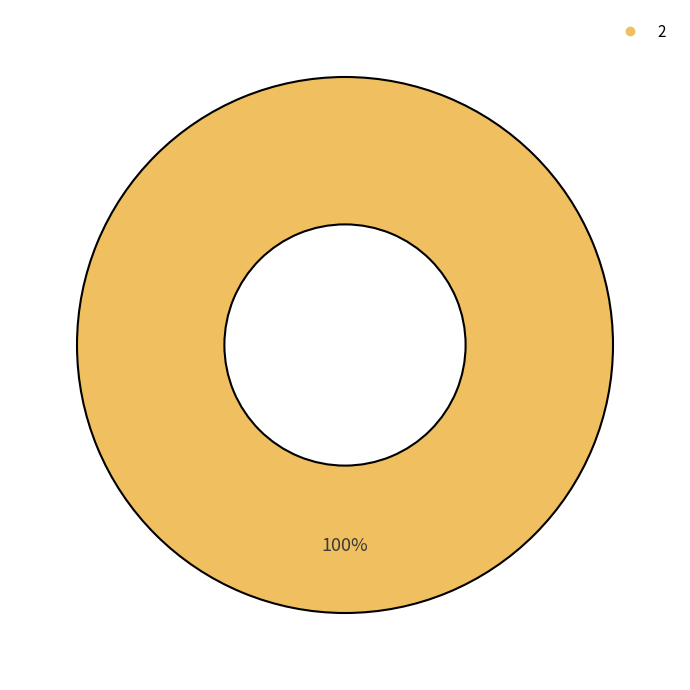

Is there any slice that represents more than half of the pie?

Yes